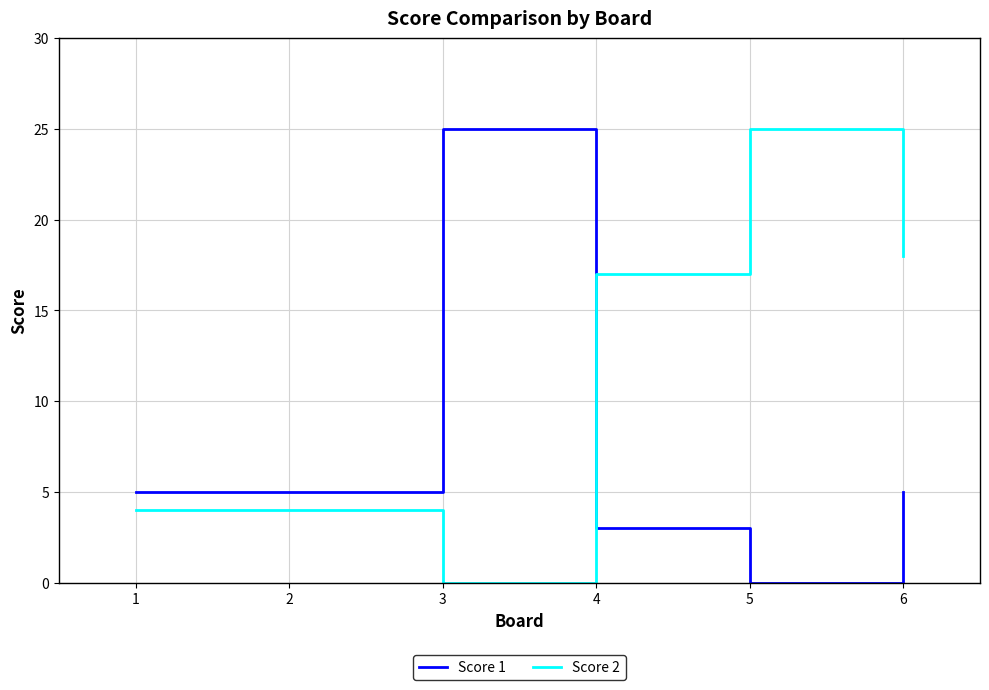

What is the spread (max minus min) of values at 6?

13